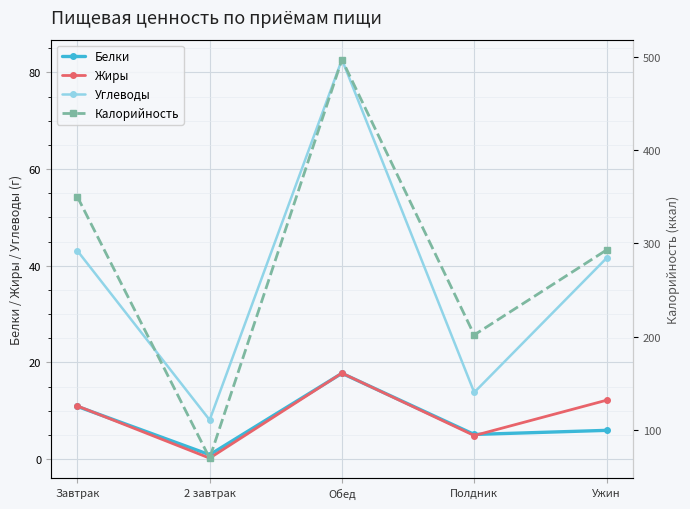

What is the value of the Жиры point at the 2nd from the left?

0.2